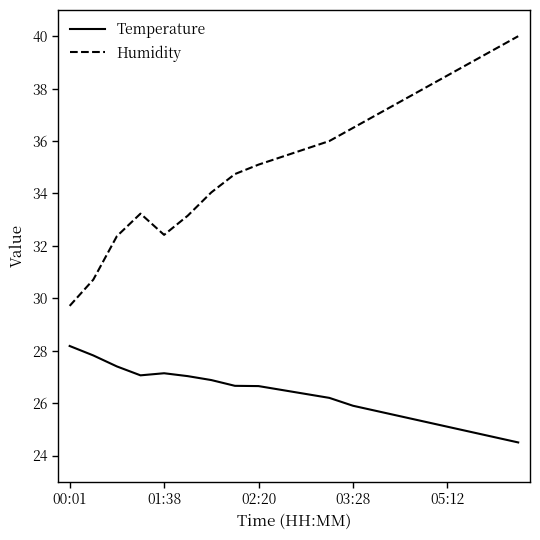

Rank the series by their maximum value, from lowest to highest.

Temperature, Humidity